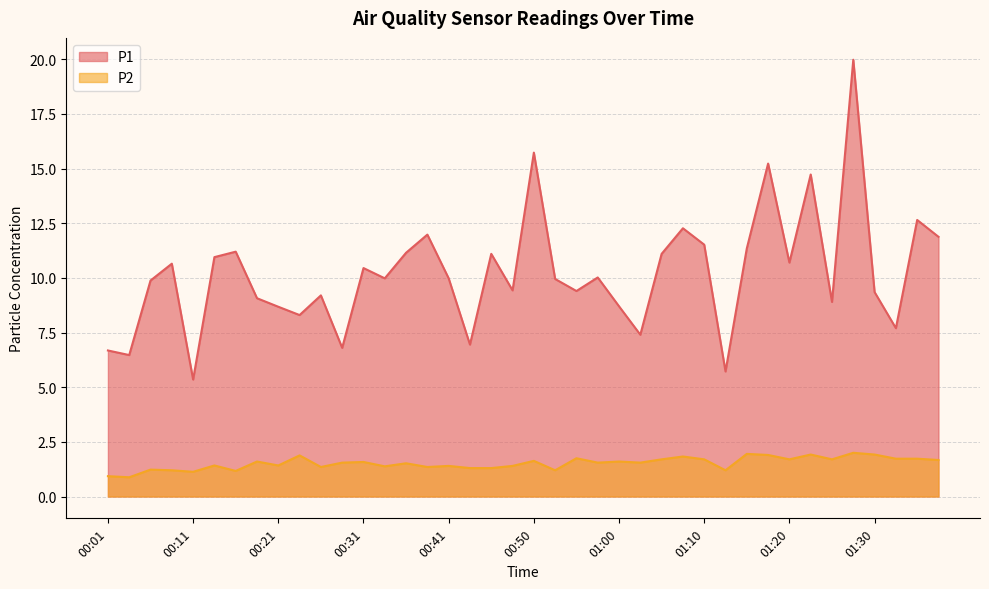

Rank the series by their maximum value, from highest to lowest.

P1, P2